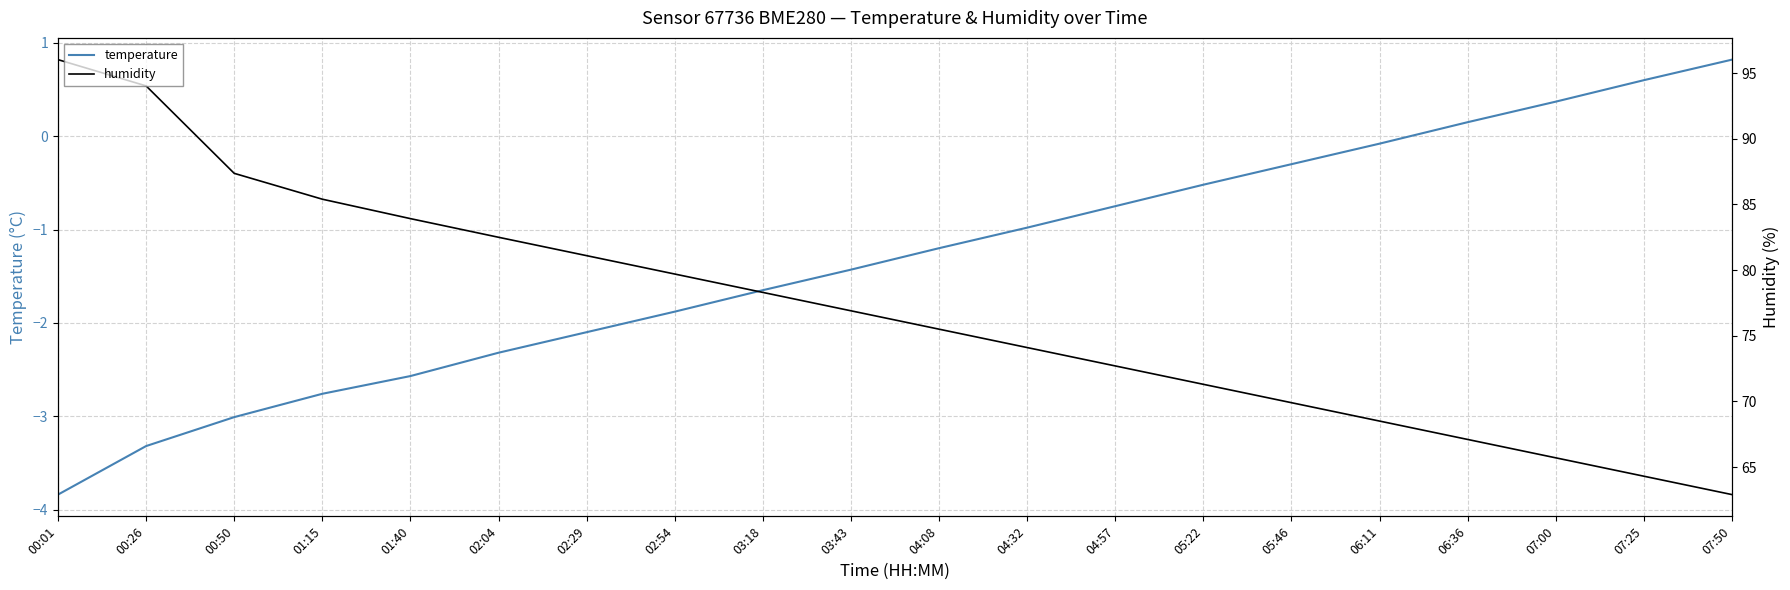

Which label corresponds to the largest value in the chart?

00:01